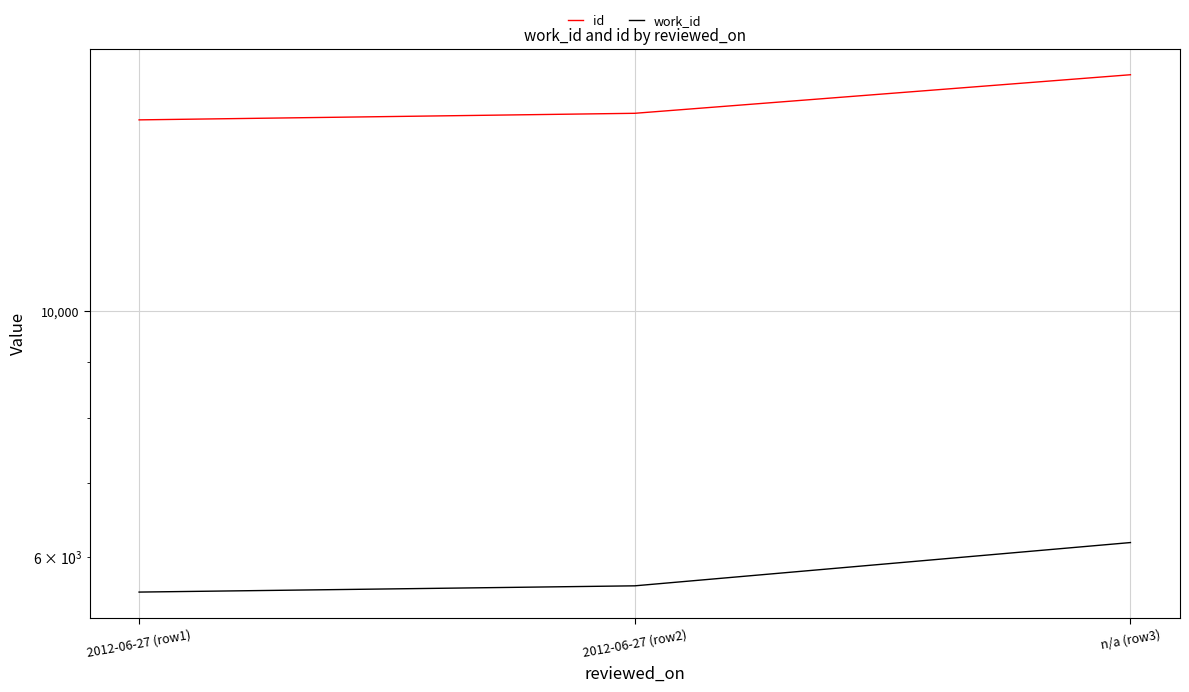

Which series changed the most between 2012-06-27 (row1) and n/a (row3)?

id